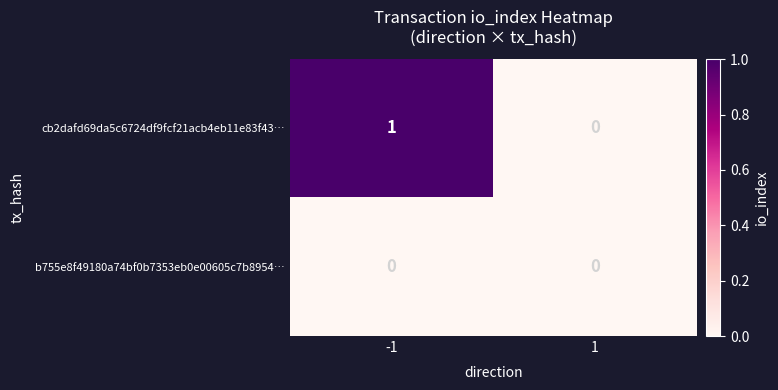

Which series has the widest spread of values?

cb2dafd69da5c6724df9fcf21acb4eb11e83f43…